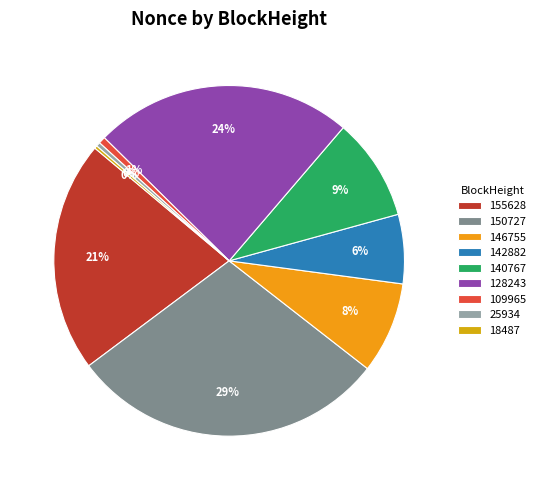

Does any single category account for the majority?

No